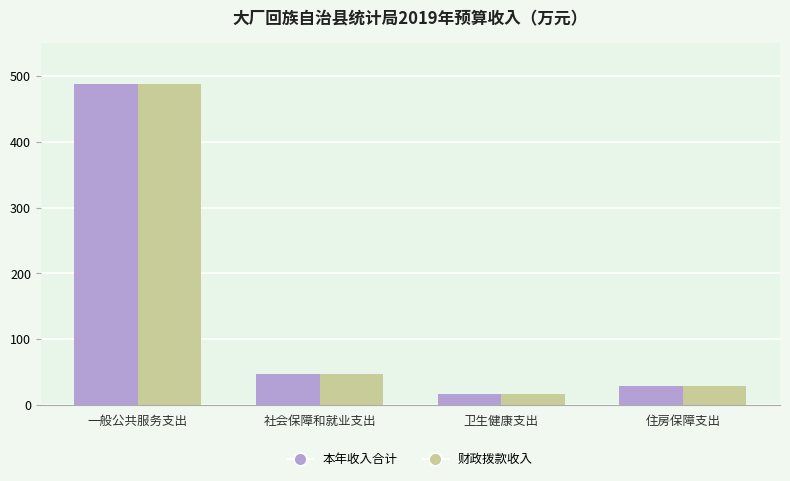

At which label does 本年收入合计 first exceed 47?

一般公共服务支出